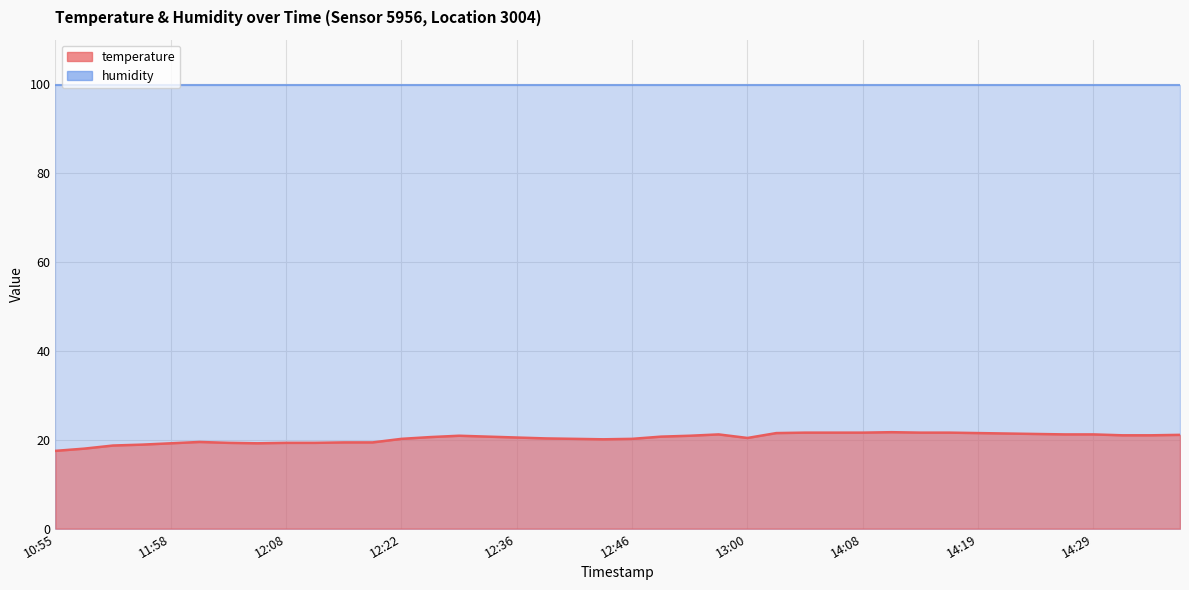

What is the difference between the maximum and minimum values?

4.2